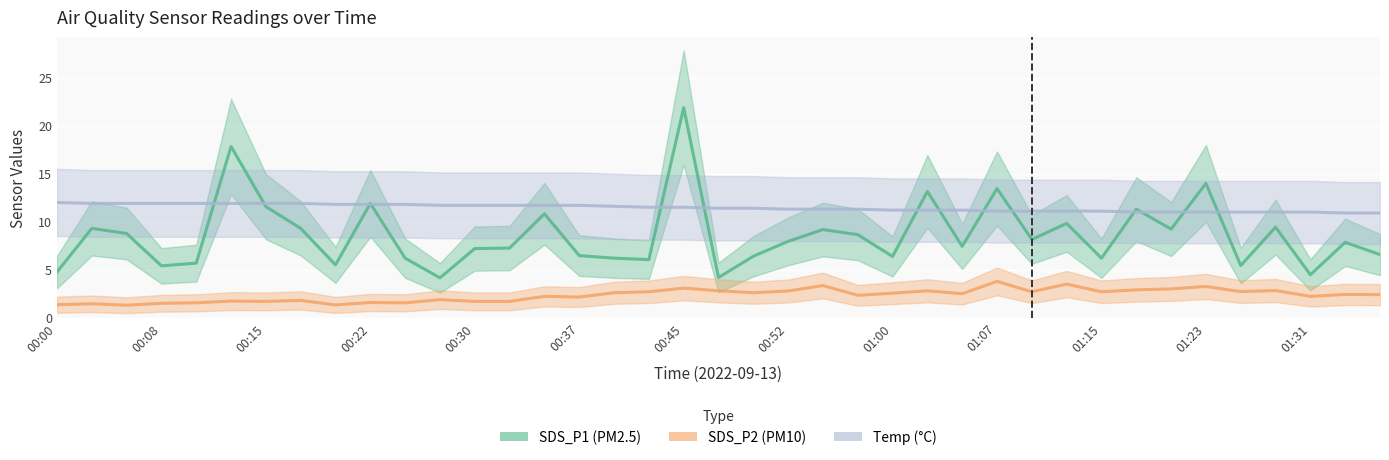

List the series in order of their peak value, lowest first.

SDS_P2, Temp, SDS_P1